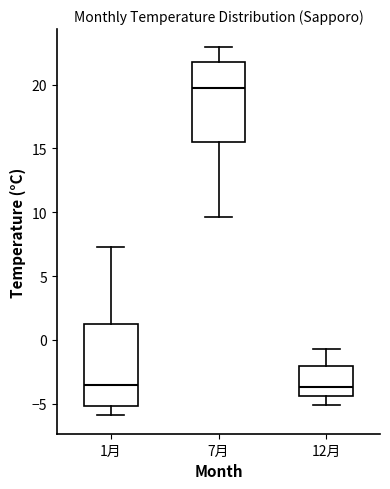

Where is the upper edge of the box for 1月 on the y-axis? The values are not printed on the chart, so give them approximately, as read against the axis.

1.0